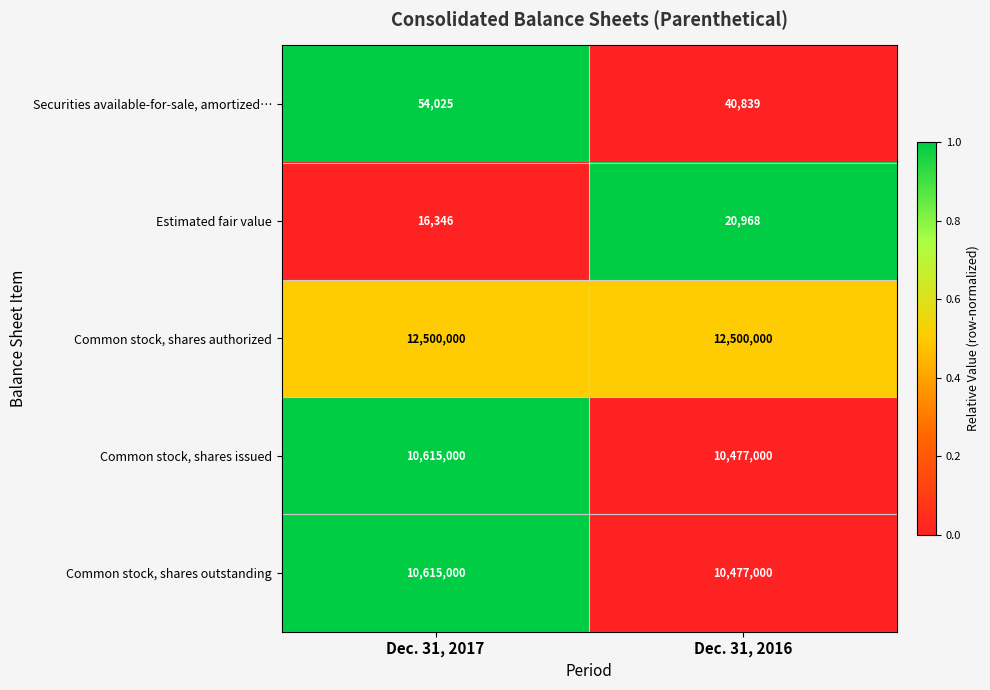

Reading left to right, transcribe all the data shown in this chart.

Securities available-for-sale, amortized…: Dec. 31, 2017=54025	Dec. 31, 2016=40839
Estimated fair value: Dec. 31, 2017=16346	Dec. 31, 2016=20968
Common stock, shares authorized: Dec. 31, 2017=12500000	Dec. 31, 2016=12500000
Common stock, shares issued: Dec. 31, 2017=10615000	Dec. 31, 2016=10477000
Common stock, shares outstanding: Dec. 31, 2017=10615000	Dec. 31, 2016=10477000